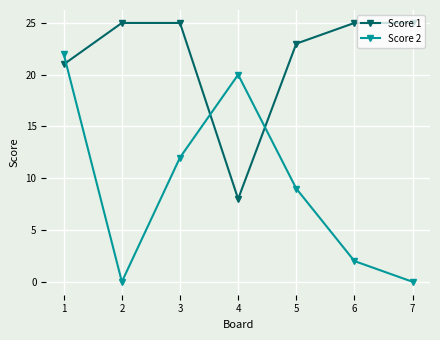

What is the total value across all series at 5?

32